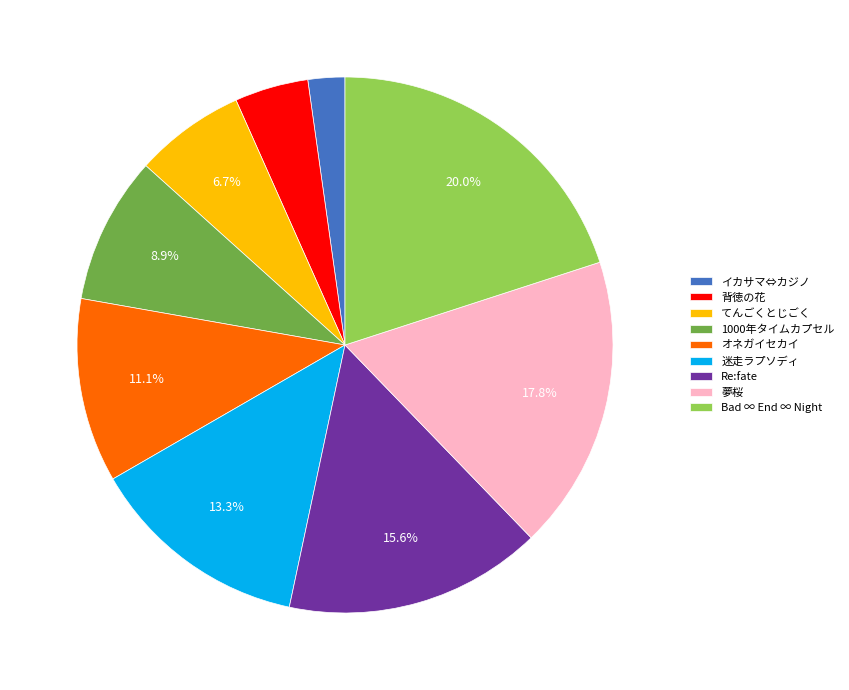

Which category has the biggest portion of the pie?

Bad ∞ End ∞ Night